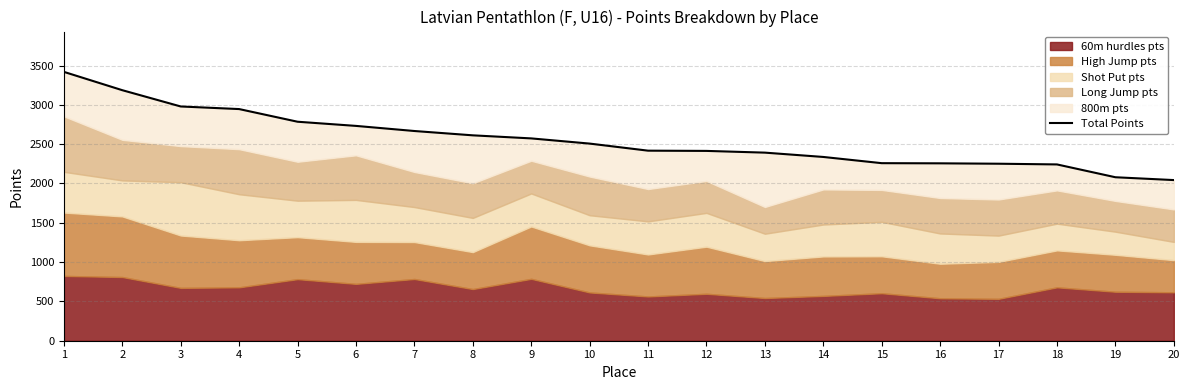

What is the sum of the values at 14 and 20?

4380